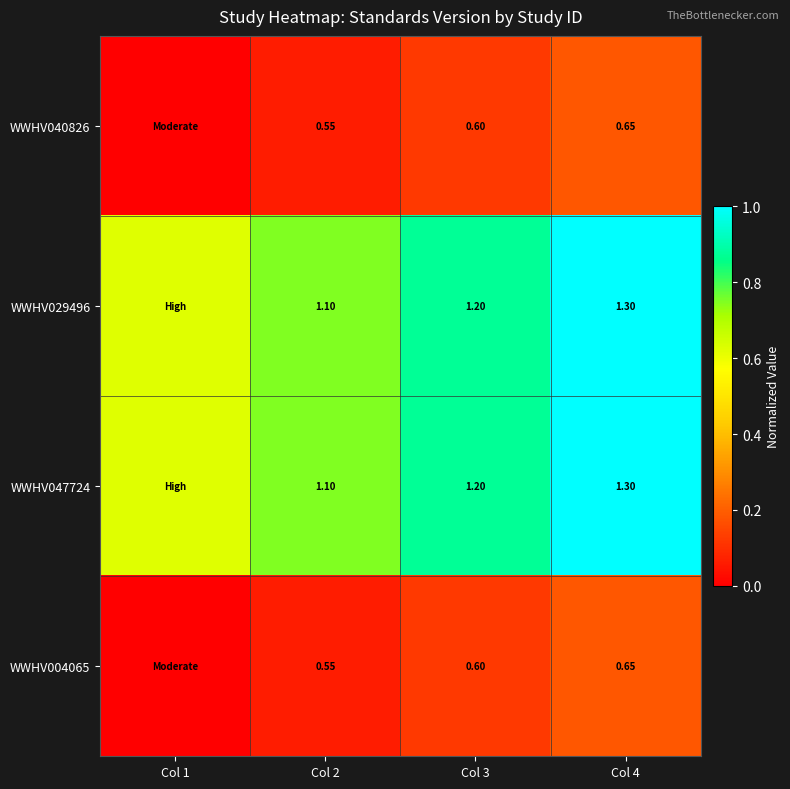

True or false: WWHV040826 has a value of 0.1 at Col 1.

False